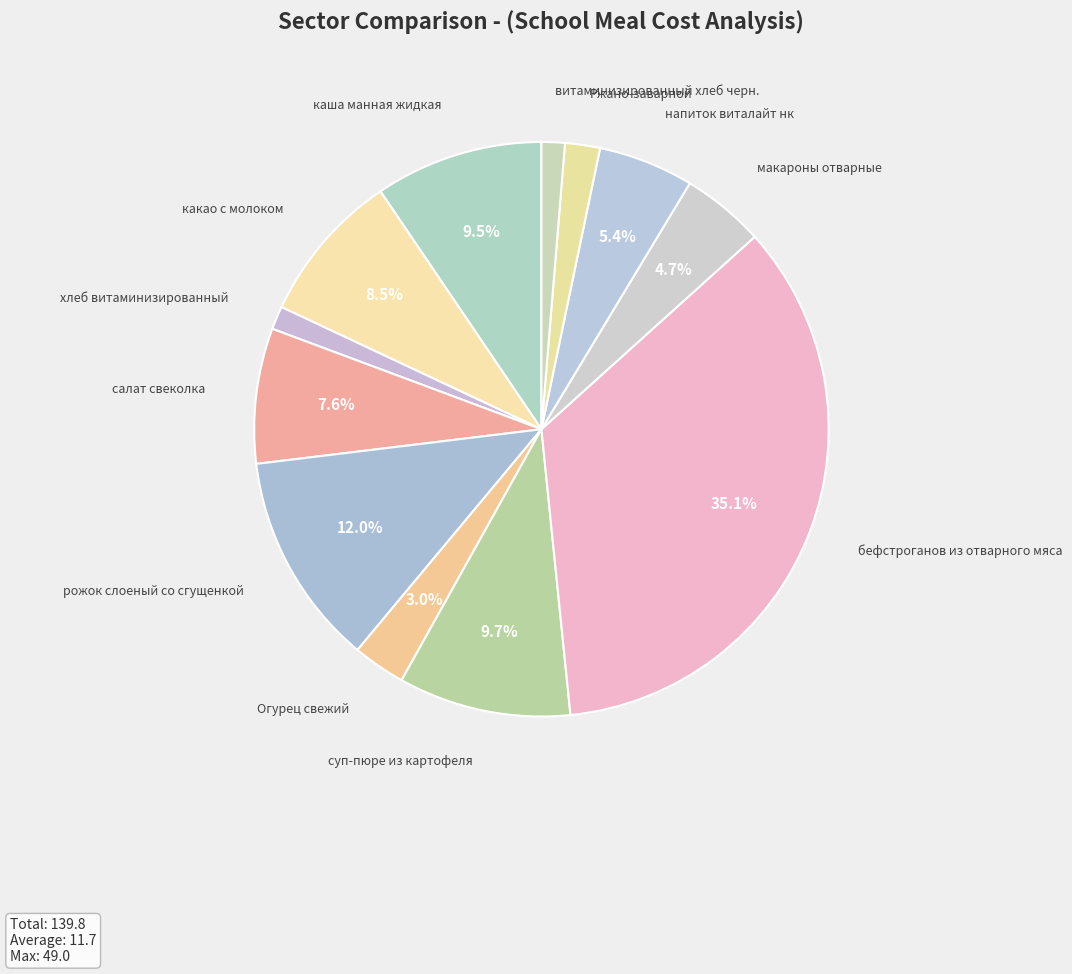

Count the number of slices in the pie.

12